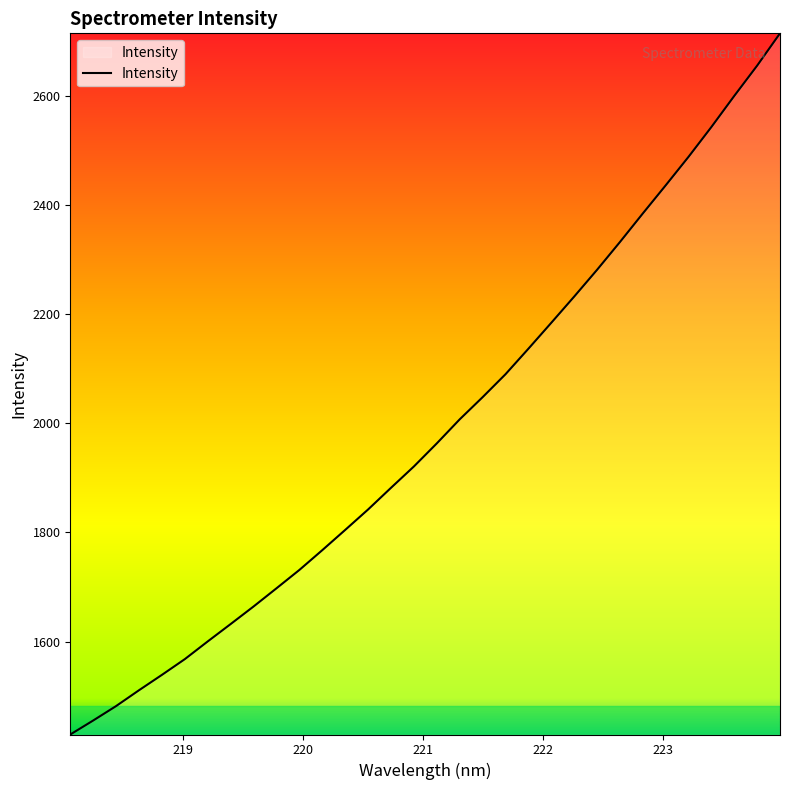

What is the minimum value shown in the chart?

1429.5